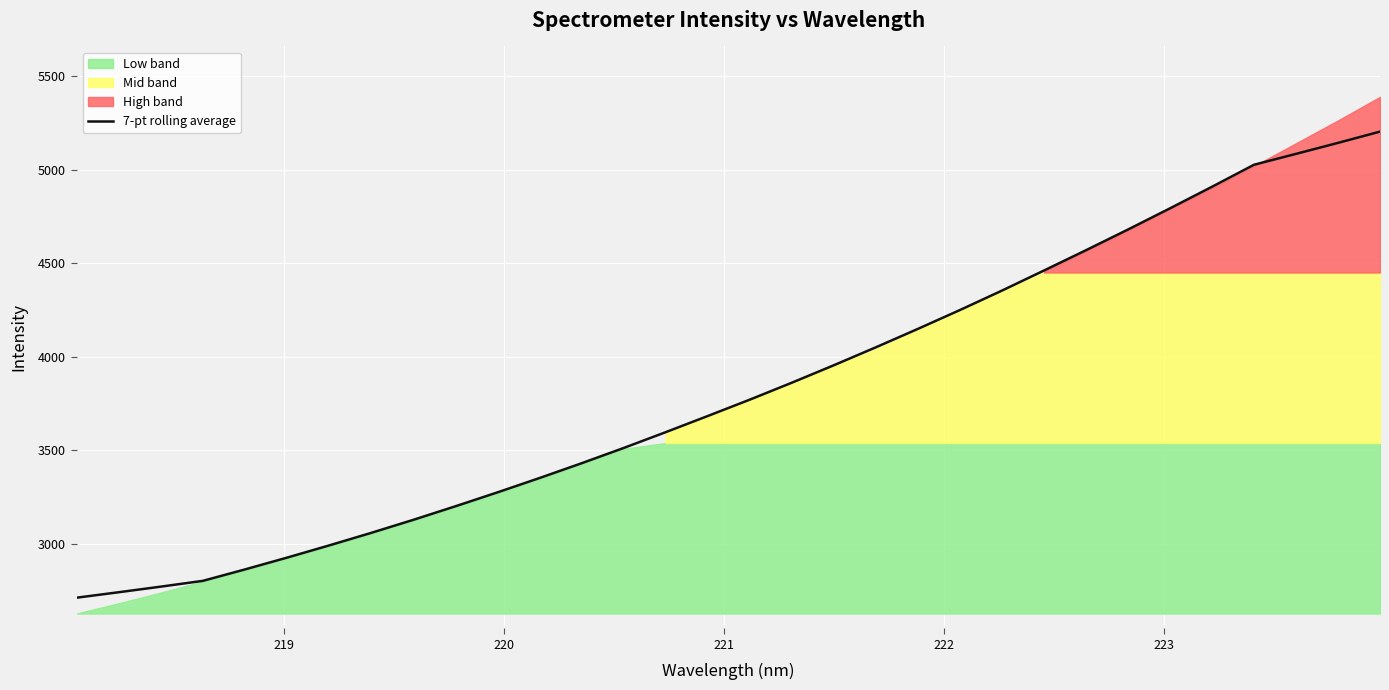

What is the maximum value for 7-pt rolling average?

5203.1